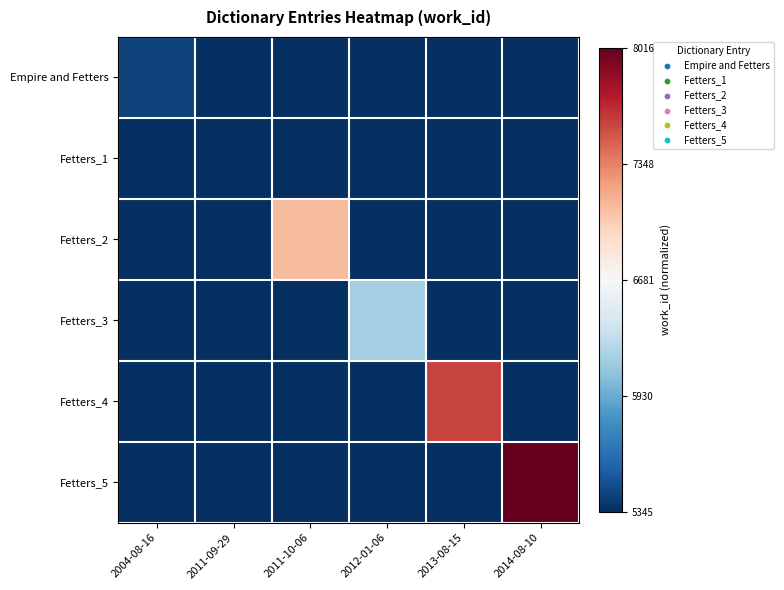

Count the number of categories in the chart.

6